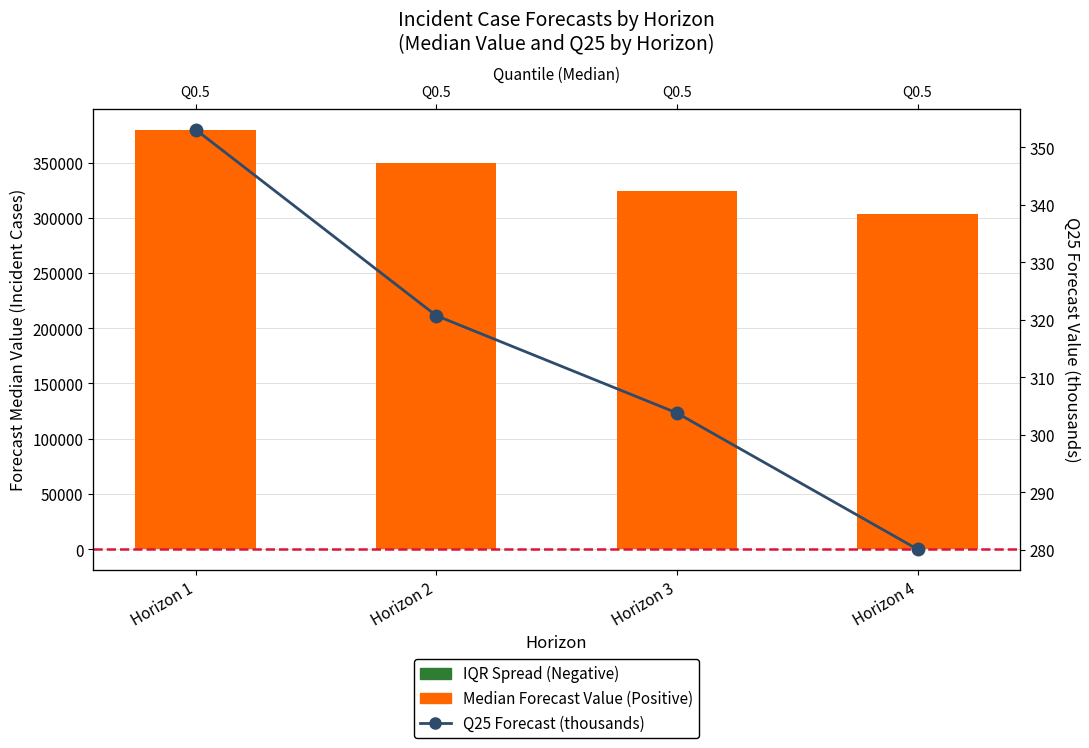

At which label does Interquartile Range (Spread) reach its peak?

Horizon 4